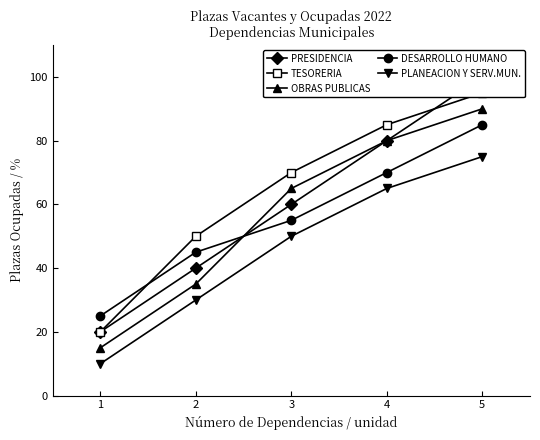

What is the maximum value for TESORERIA?

95